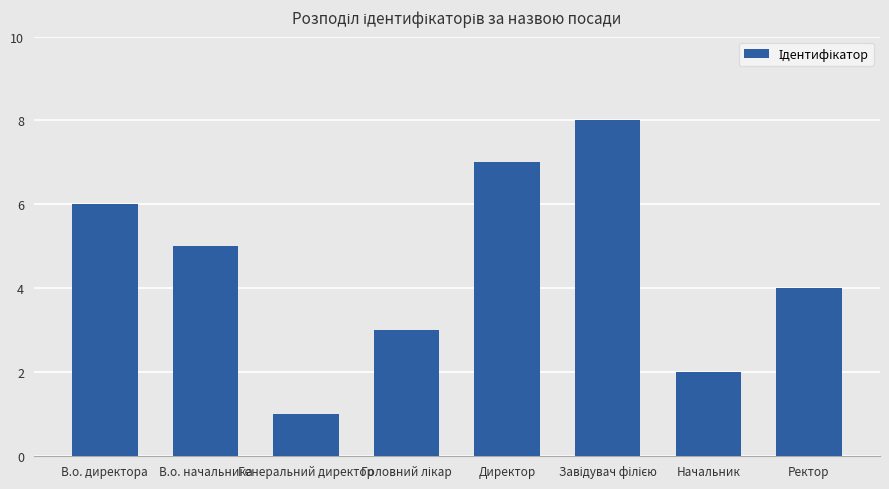

How many values are below 5?

4